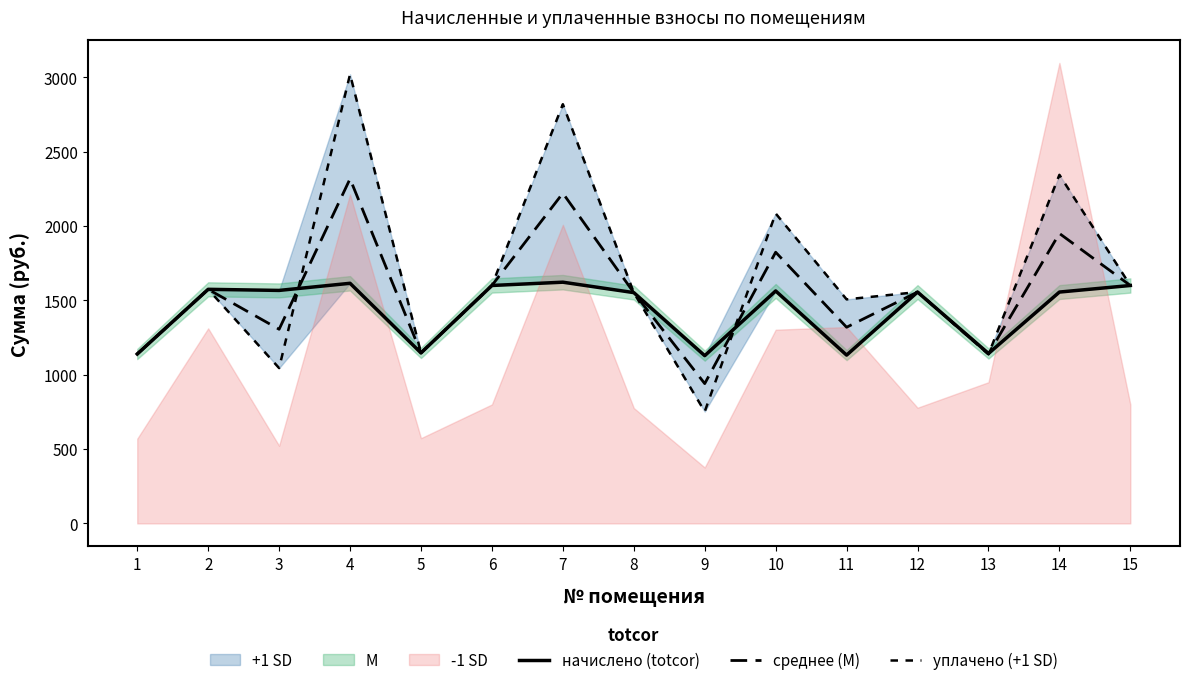

Between 8 and 10, which is larger?

10